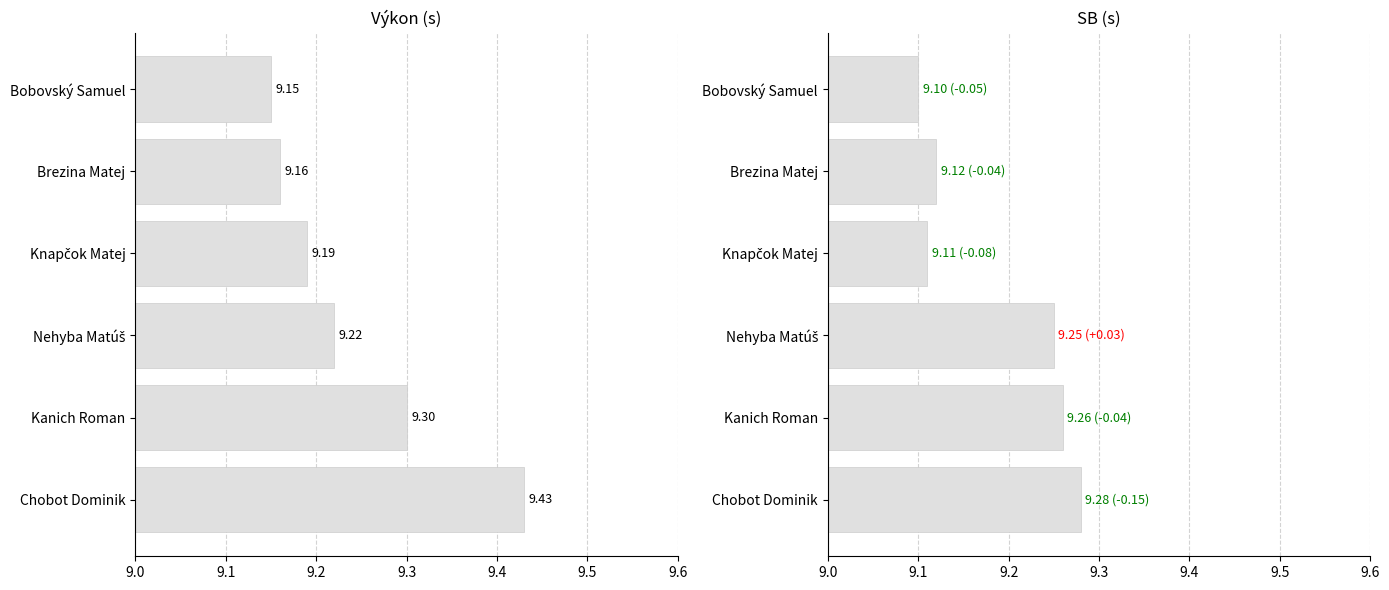

Which has a higher value, Knapčok Matej or Bobovský Samuel?

Knapčok Matej